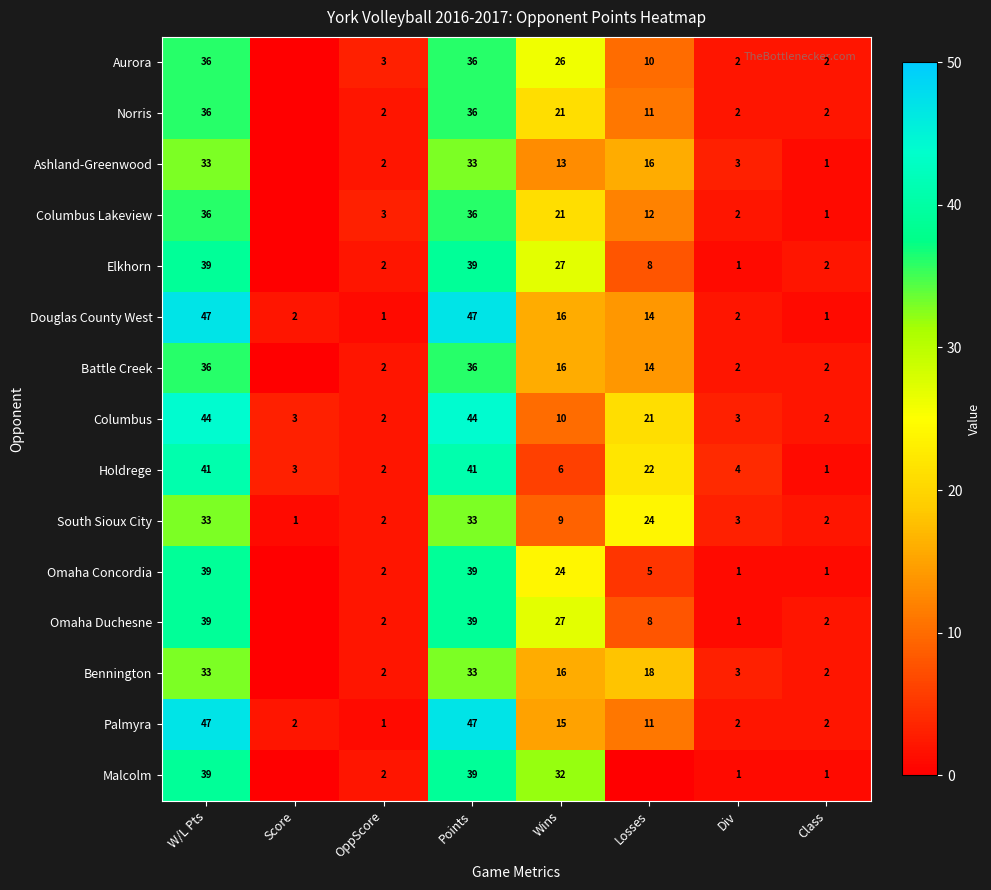

What is the difference between the maximum and minimum values in the Palmyra series?

46